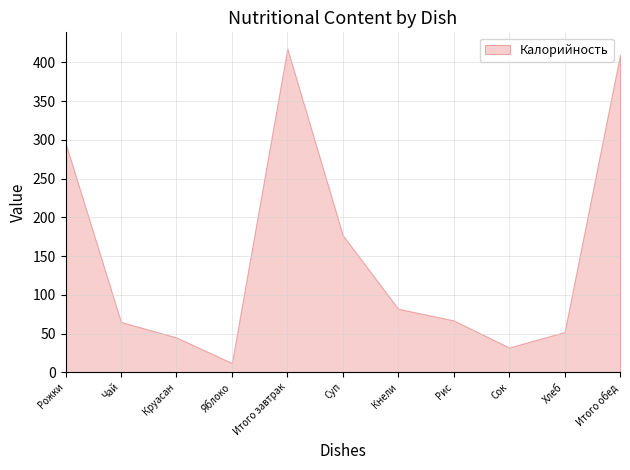

Which label corresponds to the smallest value in the chart?

Яблоко